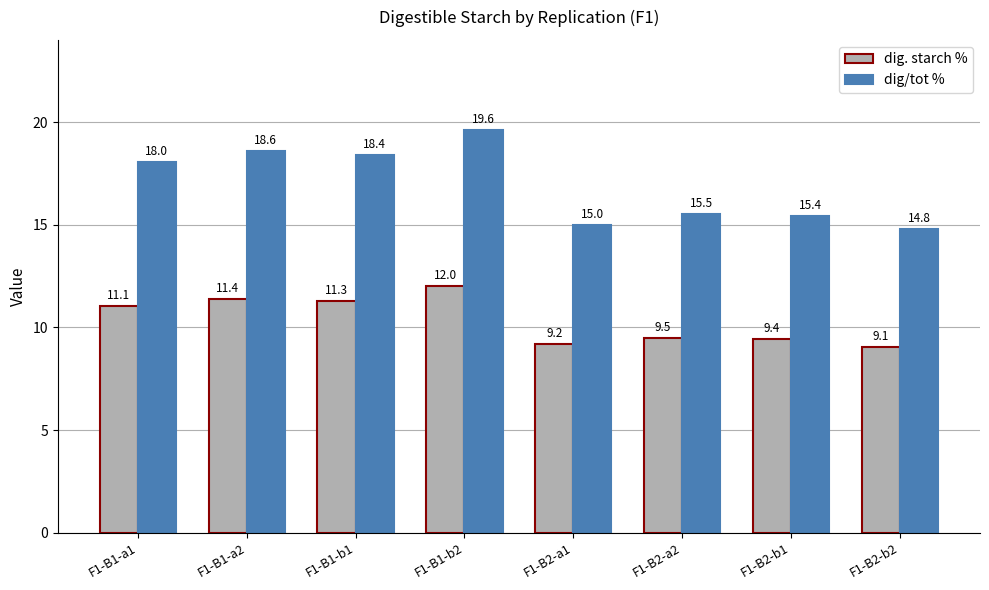

What is the value of the dig. starch % bar at the 2nd from the left?

11.4